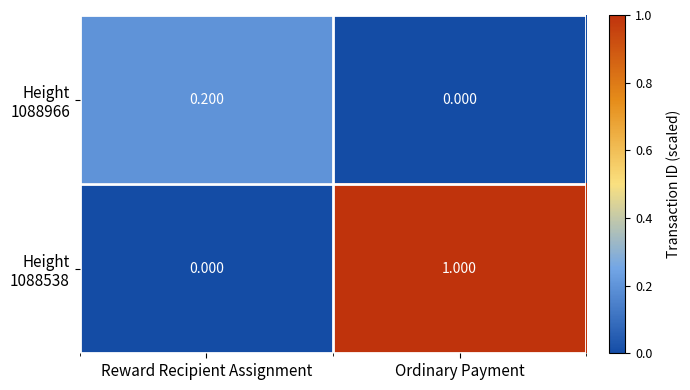

At which category is the sum across all series the highest?

Ordinary Payment